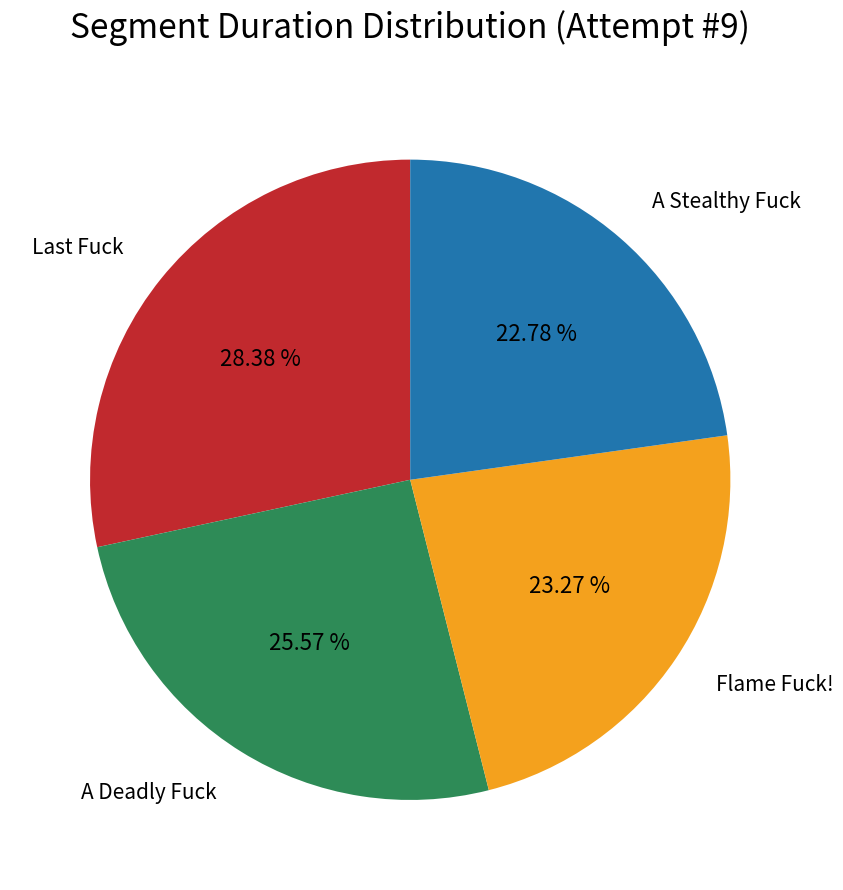

Approximately how many times larger is the value at A Stealthy Fuck compared to A Deadly Fuck?

0.9